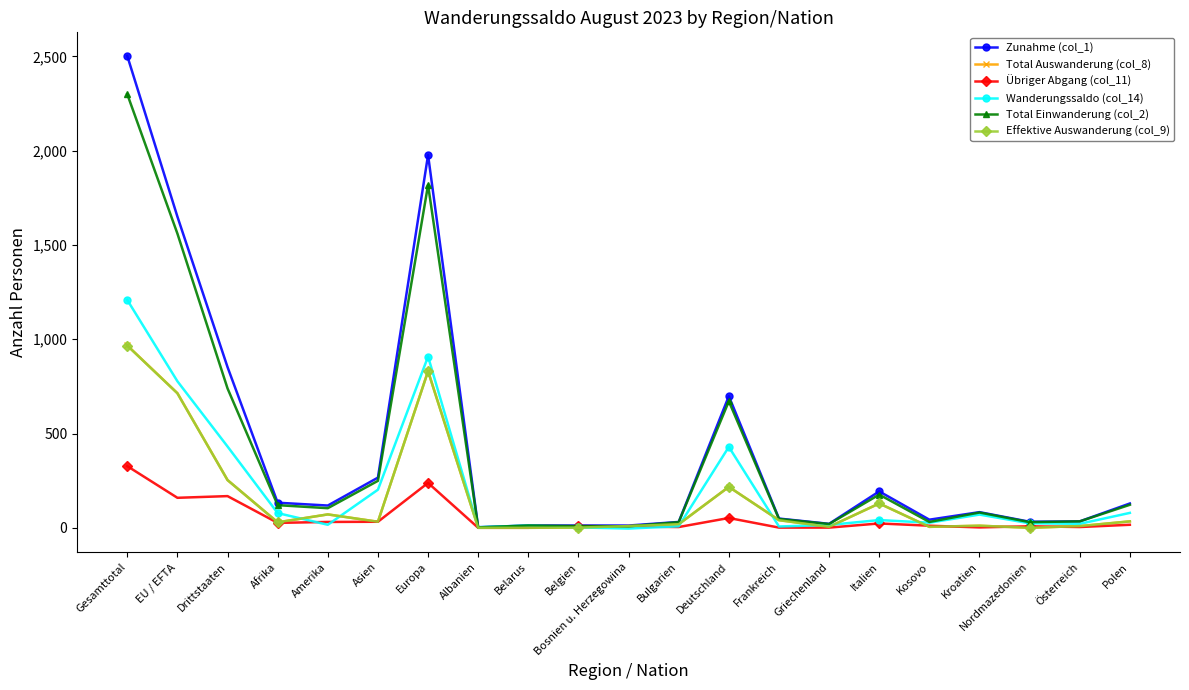

Which label corresponds to the largest value in the chart?

Gesamttotal